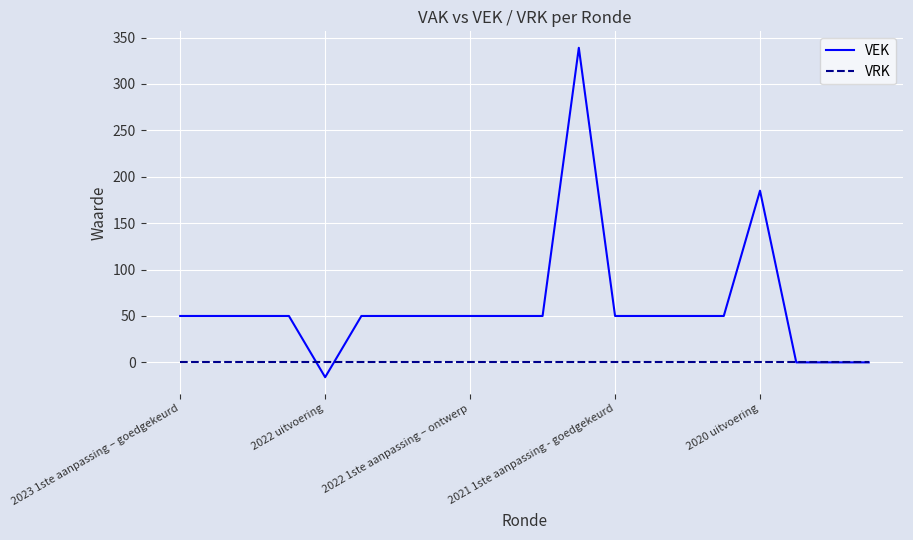

Which series has the largest total across all categories?

VEK